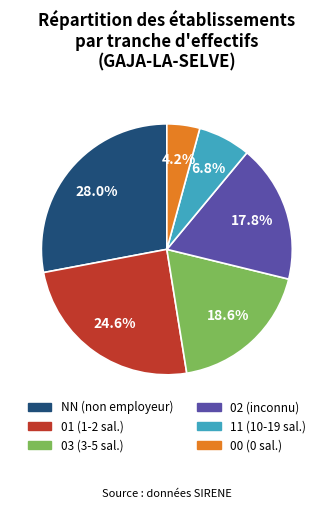

What is the ratio of the value at 02 to the value at 03?

1.0